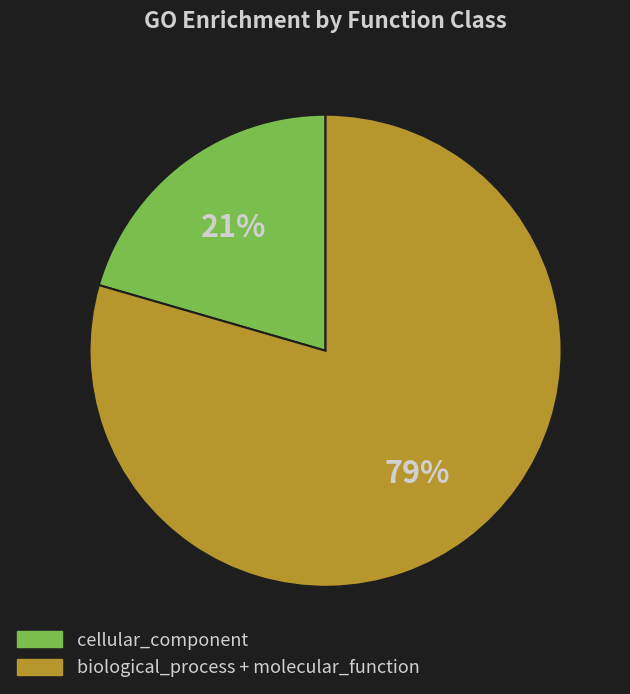

Rank the categories by value from lowest to highest.

cellular_component, biological_process + molecular_function